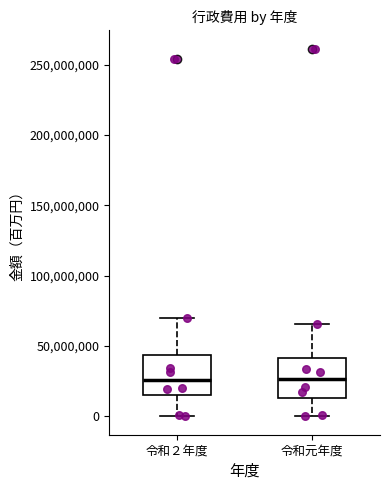

Reading left to right, transcribe this box plot: for each box, give where its median line is, the range the box spans, and where its two whiskers end, as read against the y-axis. The values are not printed on the chart, so give them approximately, as read against the axis.

令和２年度: median 25000000, box 15000000 to 45000000, whiskers 0 to 70000000
令和元年度: median 25000000, box 15000000 to 40000000, whiskers 0 to 65000000